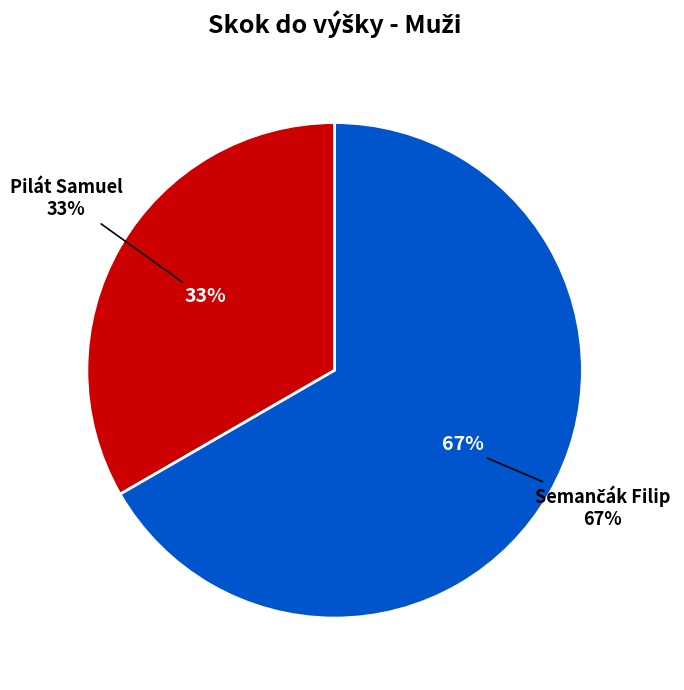

Is Pilát Samuel the majority of the pie?

No